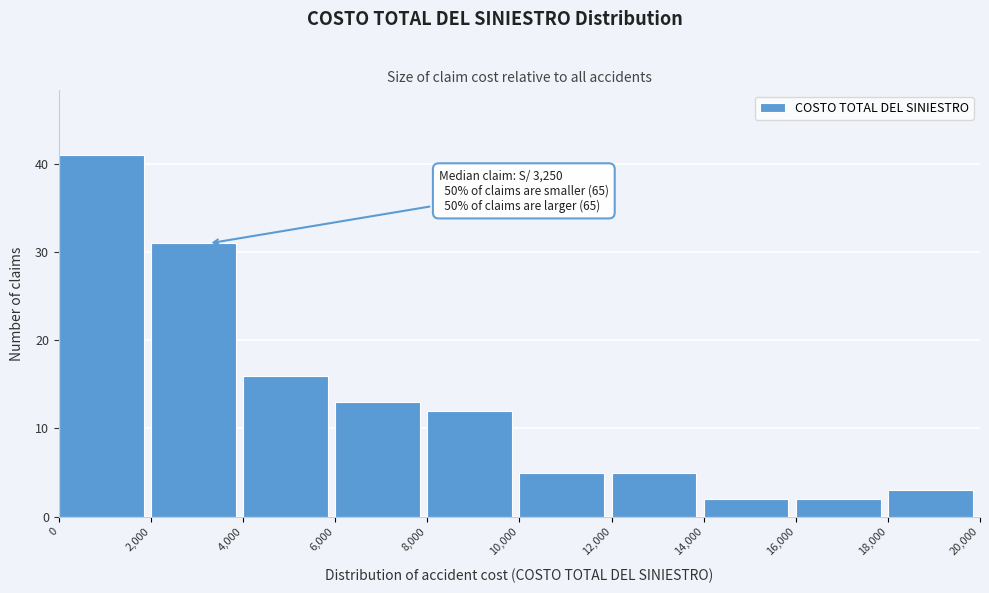

Over which range of the x-axis is the bar tallest?

0 to 2,000